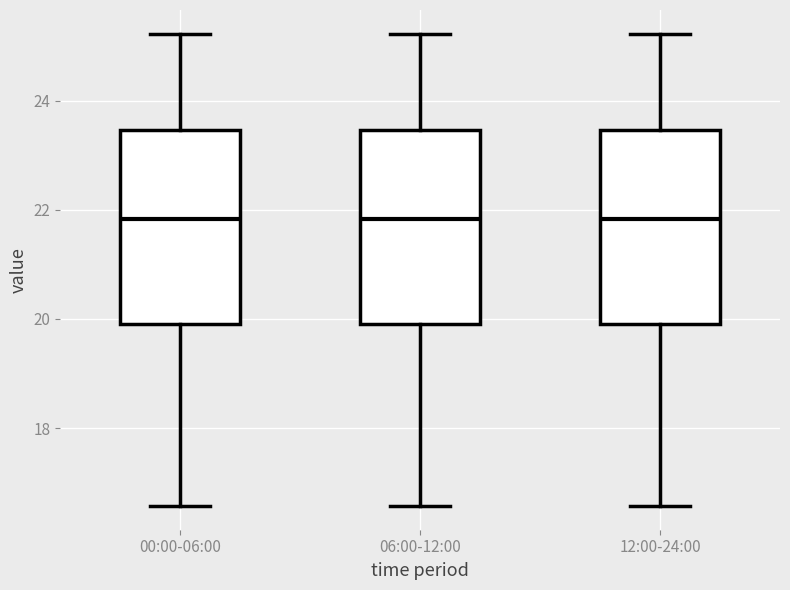

Reading left to right, transcribe this box plot: for each box, give where its median line is, the range the box spans, and where its two whiskers end, as read against the y-axis. The values are not printed on the chart, so give them approximately, as read against the axis.

00:00-06:00: median 21.8, box 20.0 to 23.4, whiskers 16.6 to 25.2
06:00-12:00: median 21.8, box 20.0 to 23.4, whiskers 16.6 to 25.2
12:00-24:00: median 21.8, box 20.0 to 23.4, whiskers 16.6 to 25.2